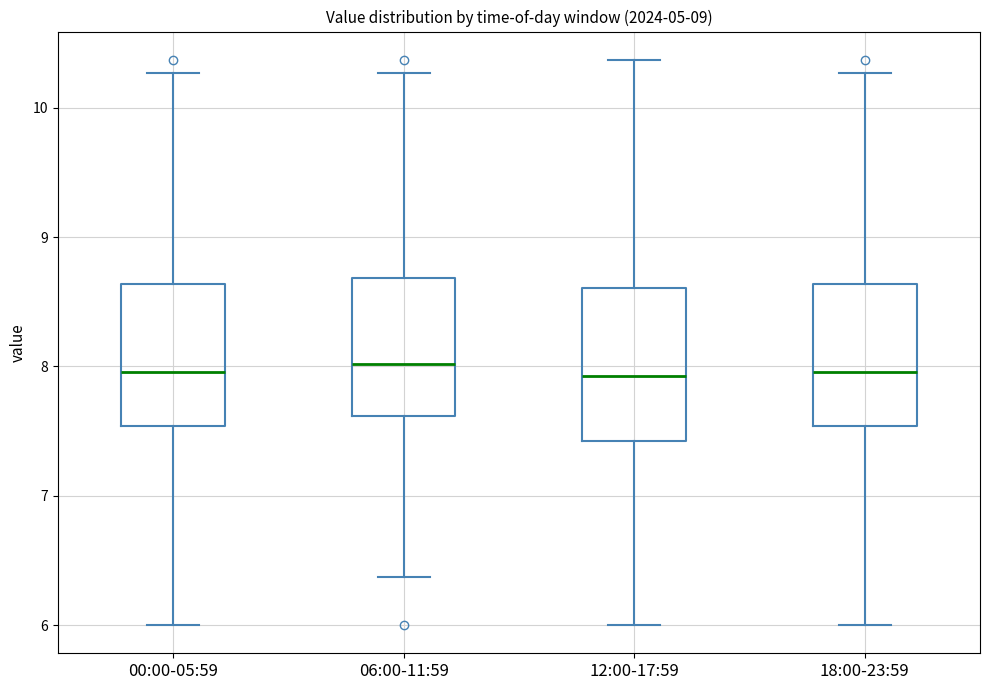

Where does the upper whisker of the box for 12:00-17:59 end on the y-axis? The values are not printed on the chart, so give them approximately, as read against the axis.

10.4